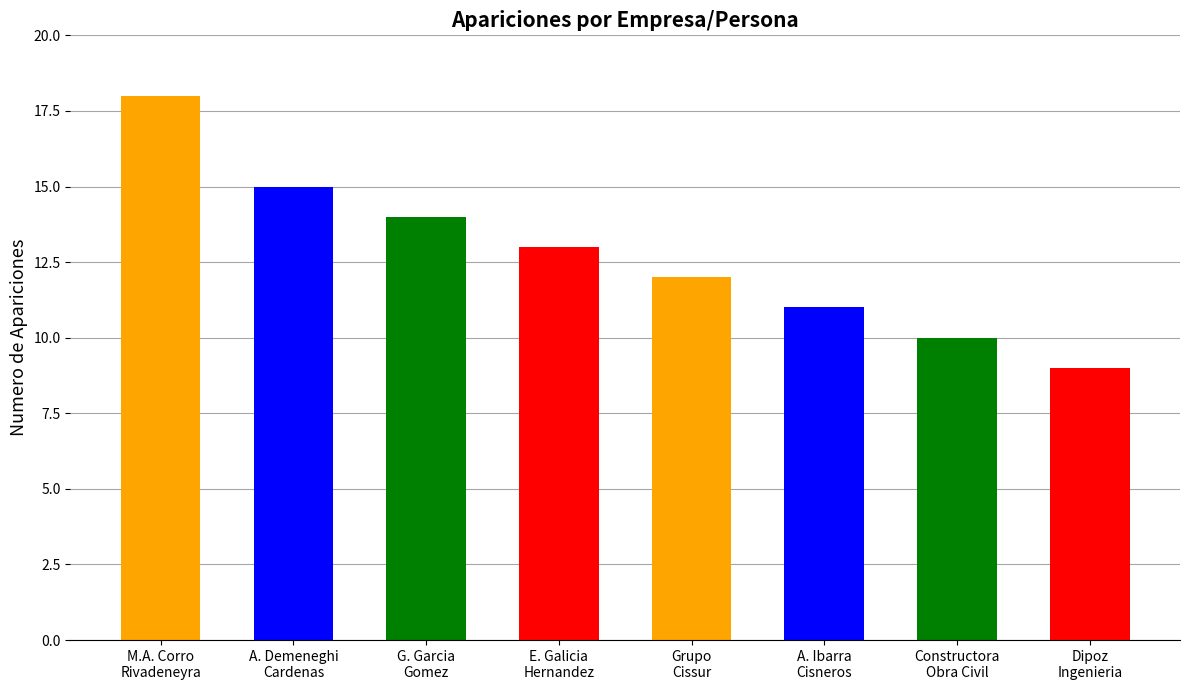

The value at CONSTRUCTORA OBRA CIVIL is 6. True or false?

False